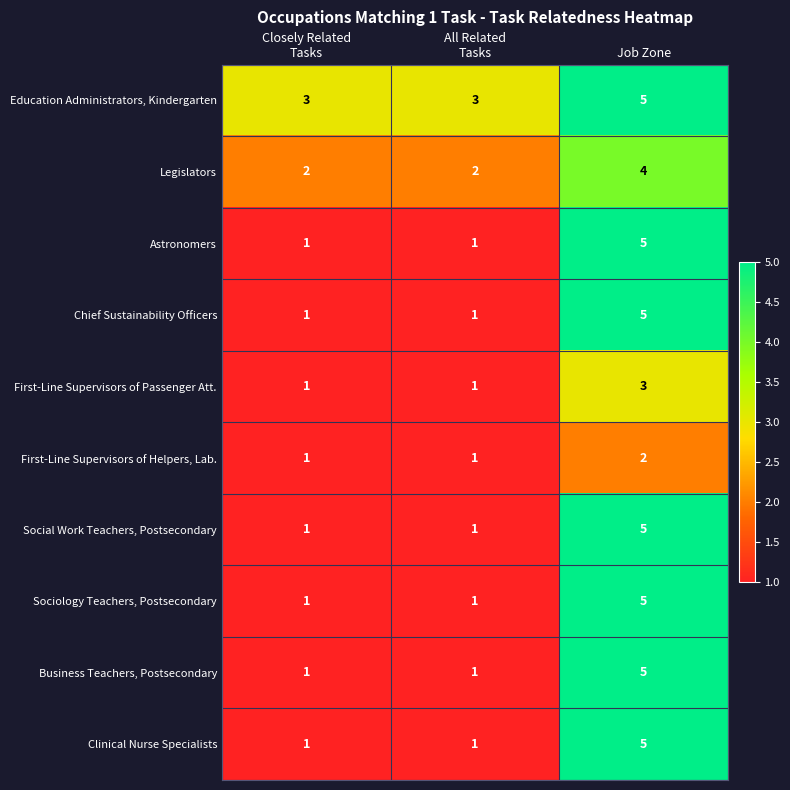

How many series are shown in this chart?

10